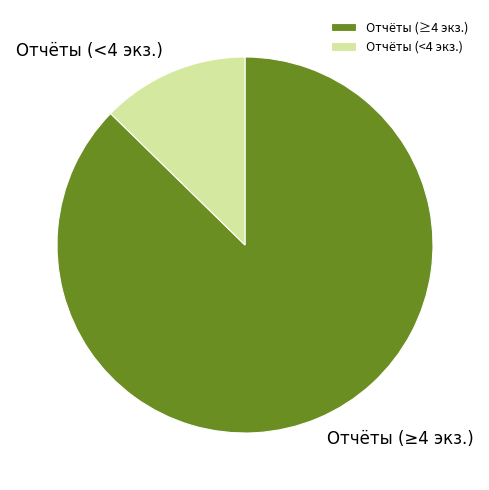

Is the sum of Отчёты (<4 экз.) and Отчёты (≥4 экз.) greater than half?

Yes